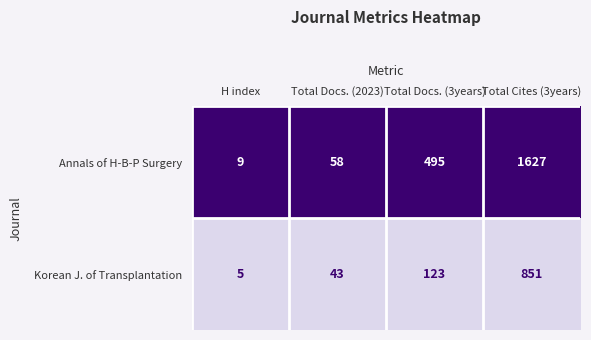

Reading left to right, list all the values displayed in this chart.

Annals of H-B-P Surgery: H index=9	Total Docs. (2023)=58	Total Docs. (3years)=495	Total Cites (3years)=1627
Korean J. of Transplantation: H index=5	Total Docs. (2023)=43	Total Docs. (3years)=123	Total Cites (3years)=851